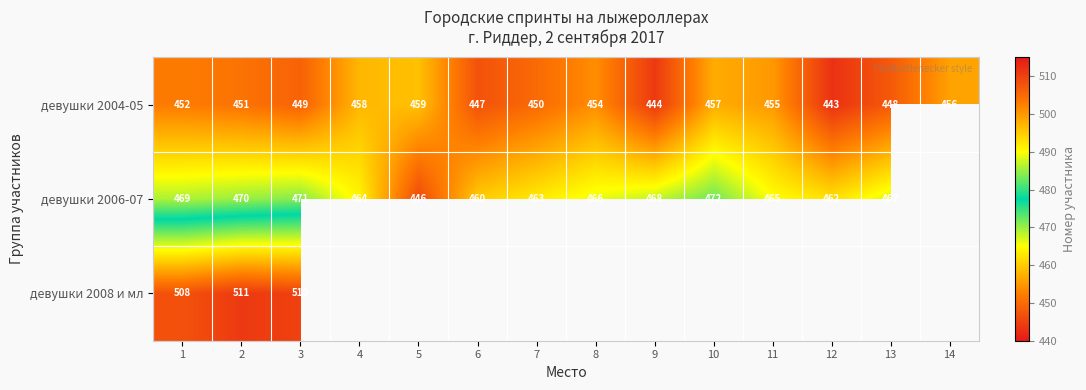

True or false: девушки 2004-05 has a value of 730 at 12.

False